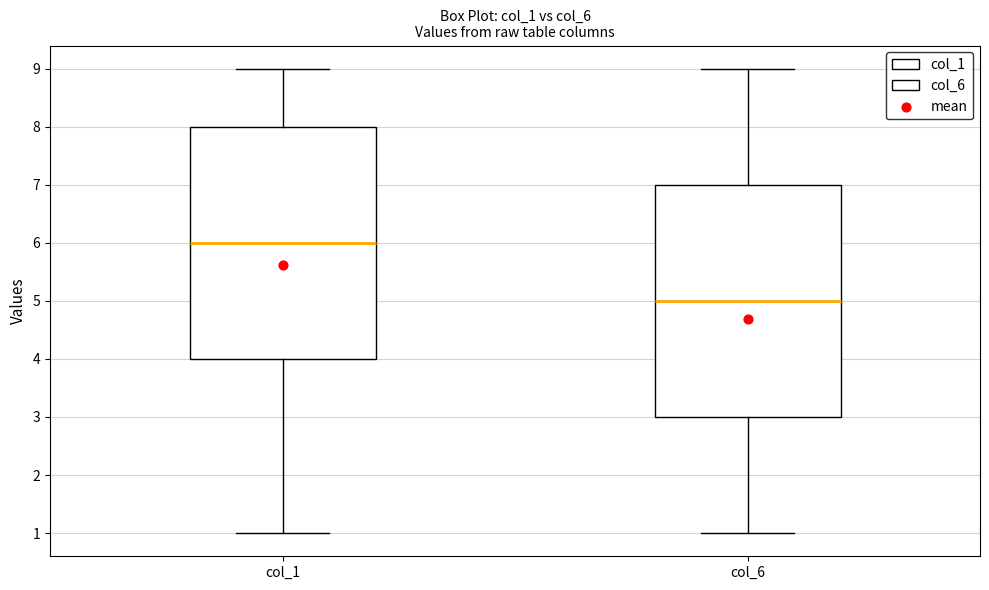

Reading left to right, read every box against the y-axis: the position of its median line, the range the box covers, and the ends of its whiskers. The values are not printed on the chart, so give them approximately, as read against the axis.

col_1: median 6, box 4 to 8, whiskers 1 to 9
col_6: median 5, box 3 to 7, whiskers 1 to 9